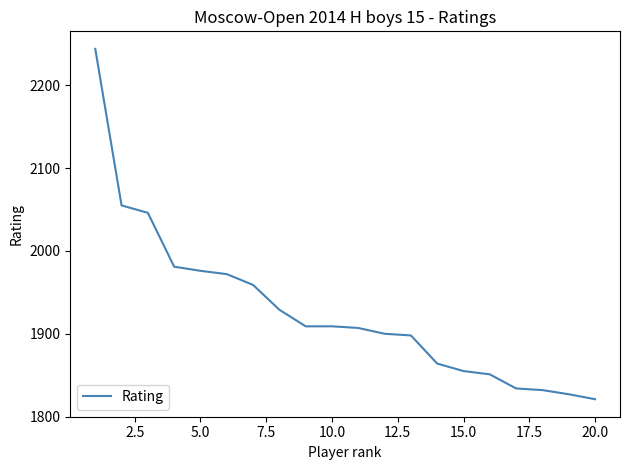

What is the difference between the maximum and minimum values?

423